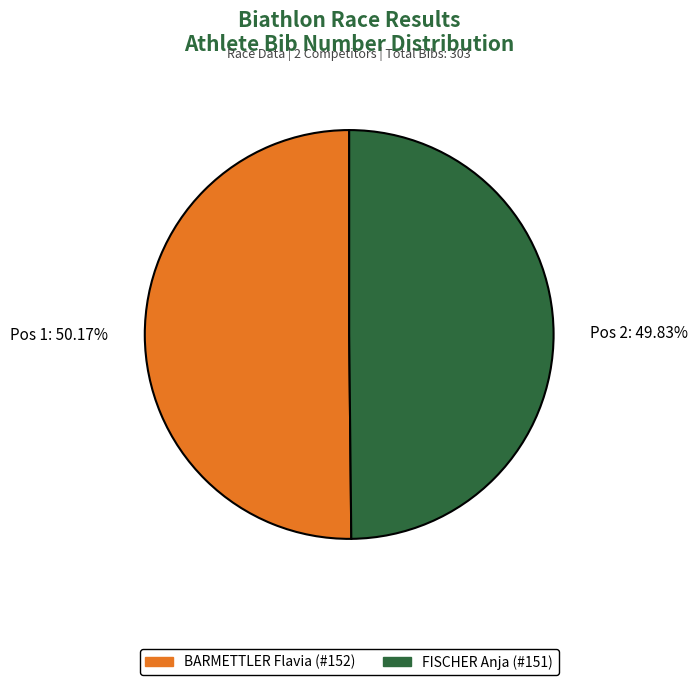

Is there a majority slice in this chart?

Yes